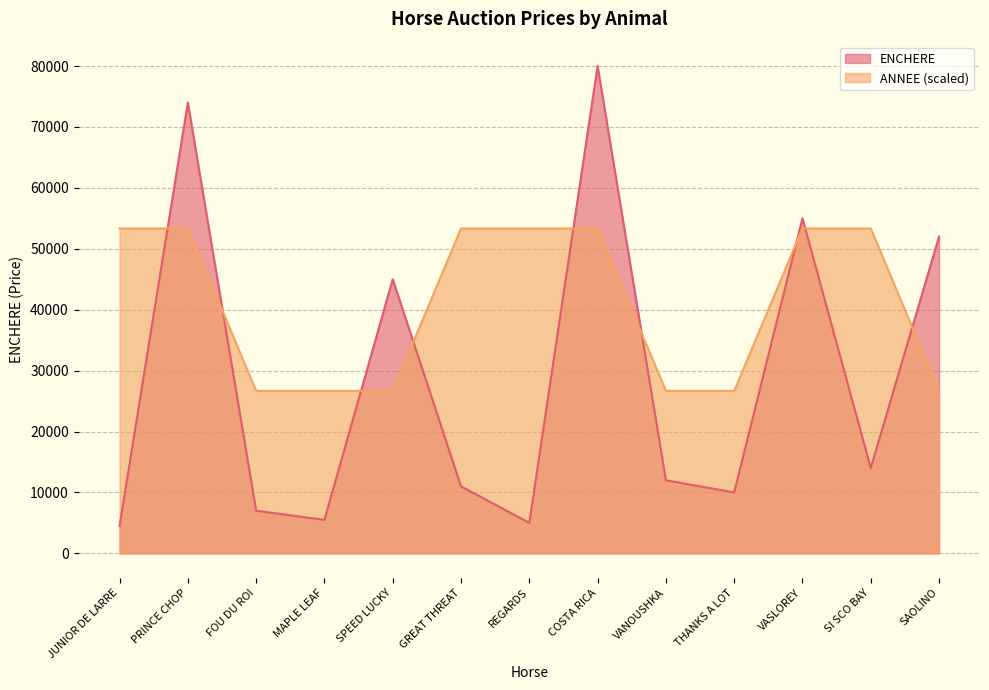

Rank the categories by ANNEE value from highest to lowest.

JUNIOR DE LARRE, PRINCE CHOP, GREAT THREAT, REGARDS, COSTA RICA, VASLOREY, SI SCO BAY, FOU DU ROI, MAPLE LEAF, SPEED LUCKY, VANOUSHKA, THANKS A LOT, SAOLINO